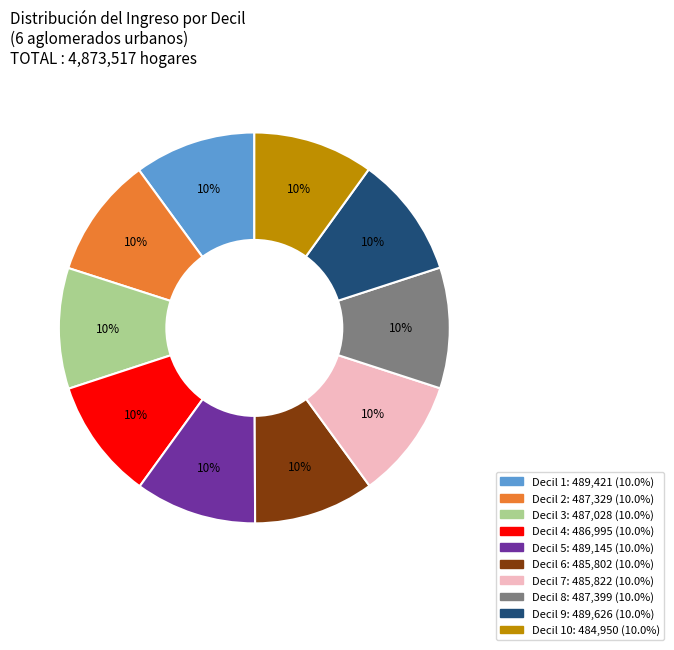

How many segments does this pie chart have?

10